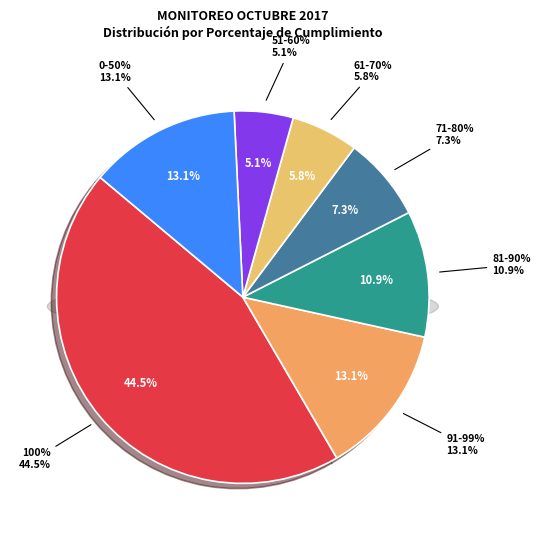

To the nearest percent, what percentage of the pie is 0-50%?

13%